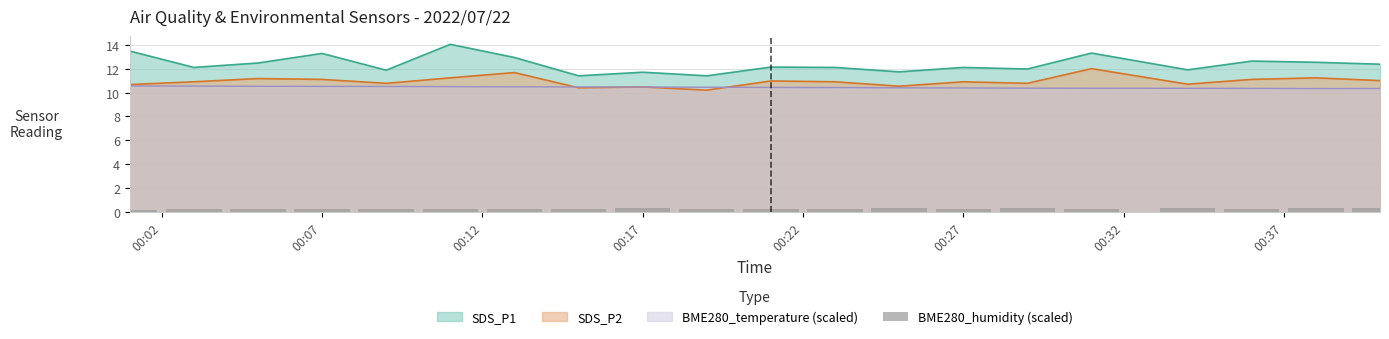

What is the maximum value for SDS_P1?

14.0